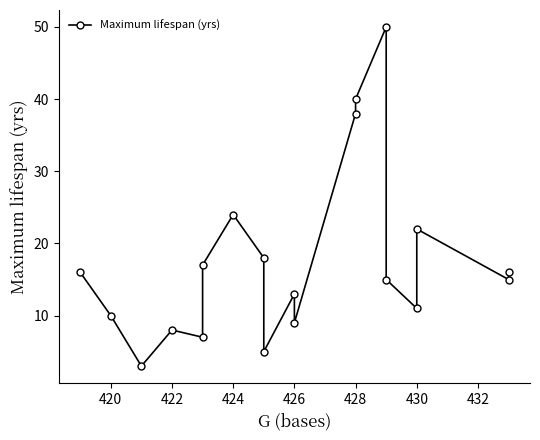

Count the number of categories in the chart.

19